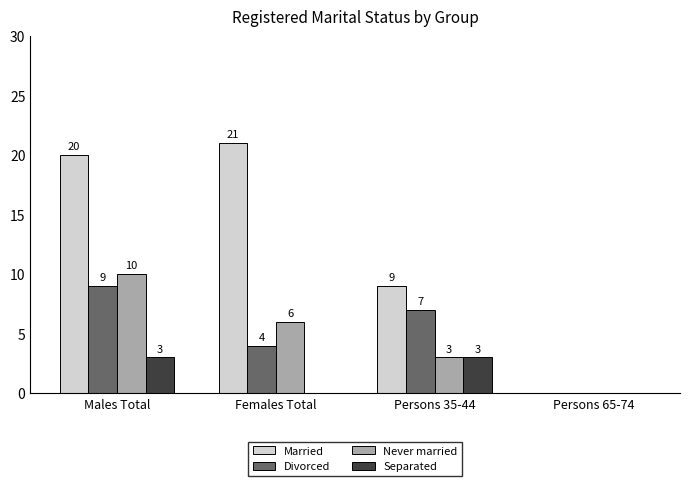

What is the total value across all series at Males Total?

42